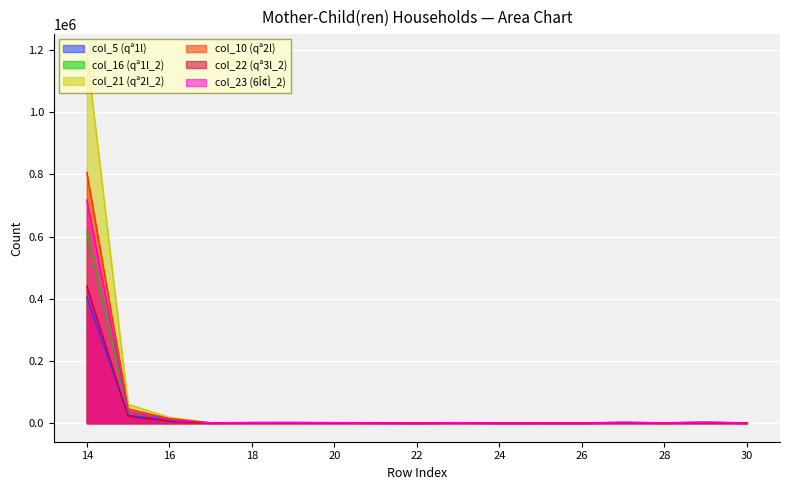

In col_22 (qª3l_2), how many points are lower than both neighbors (excluding endpoints)?

5